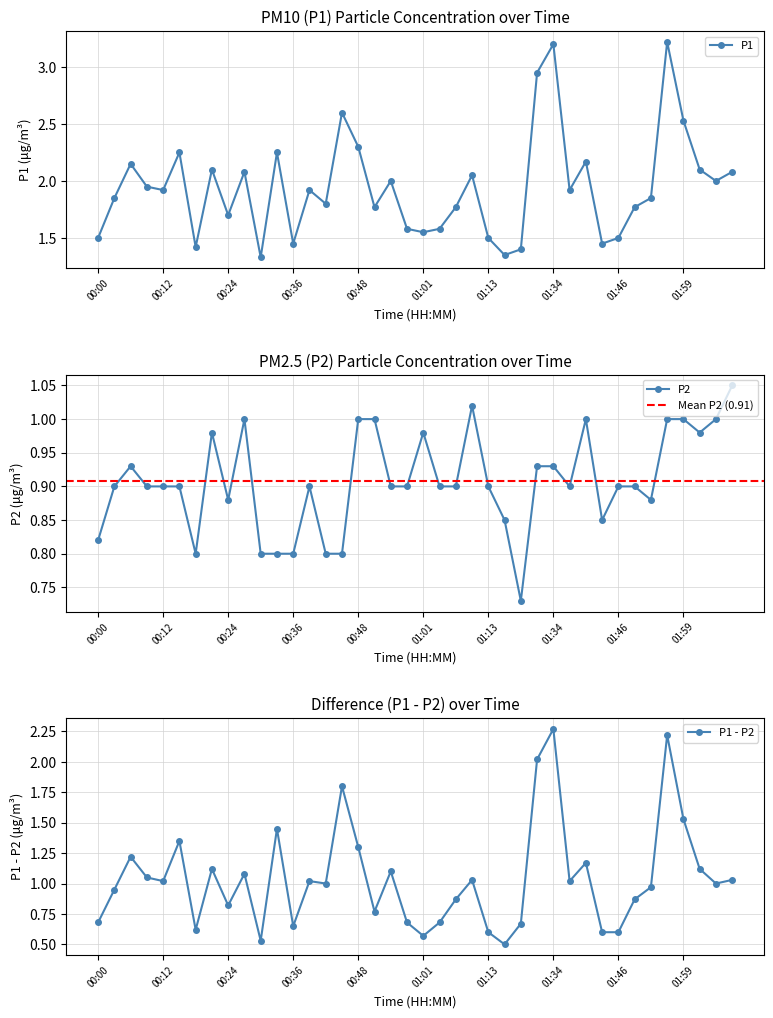

The value of P1 at 01:01 is 0.5. True or false?

False